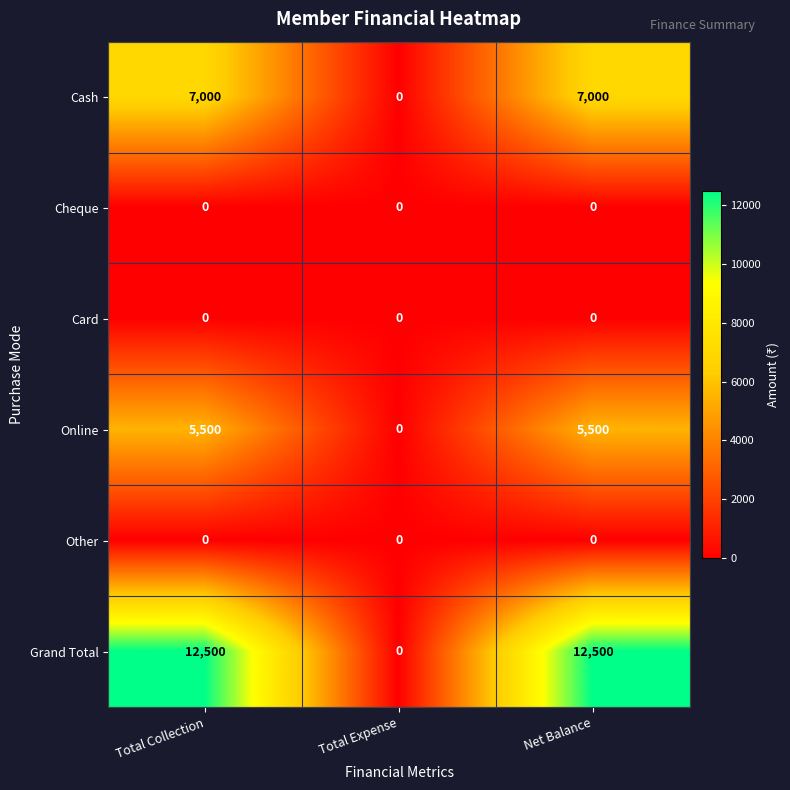

Is it true that Cash equals 9529 at Total Collection?

False